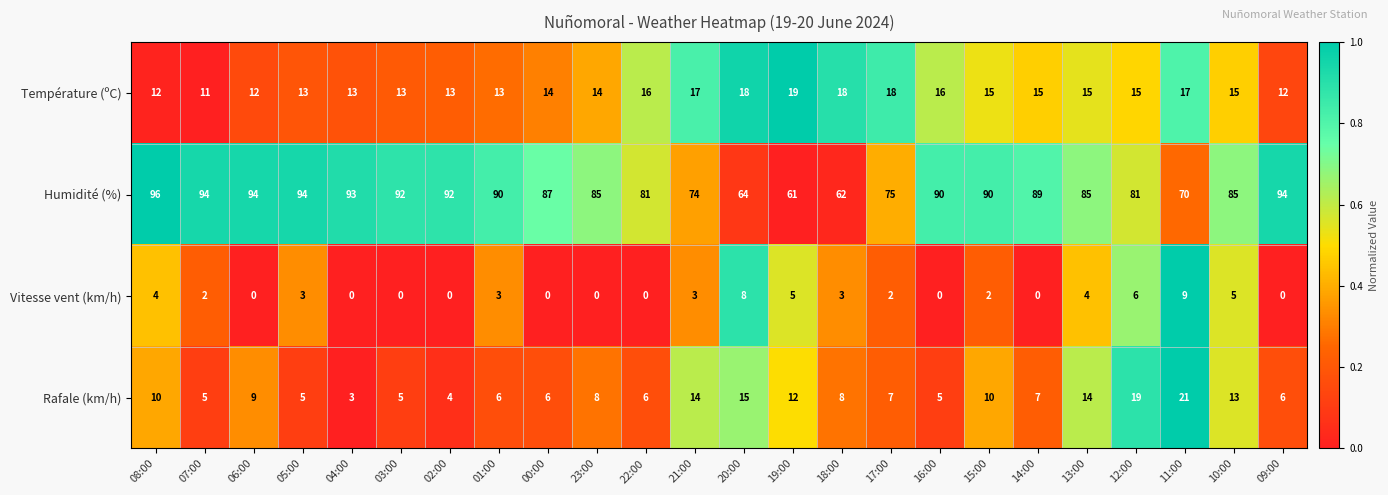

Read the Température (ºC) value at 02:00.

13